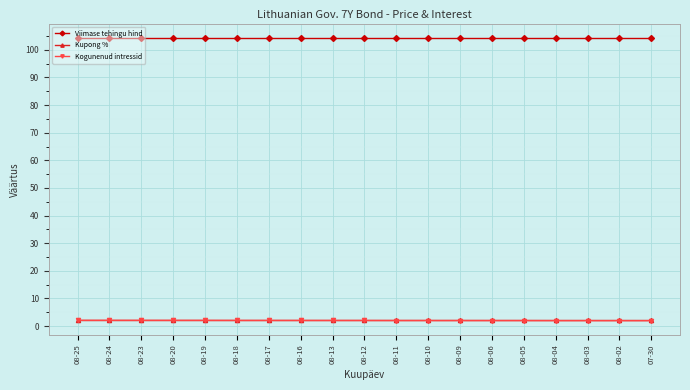

What is the greatest value displayed?

104.4